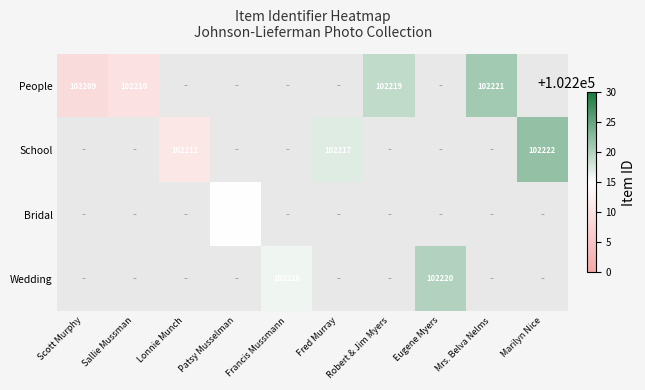

The People series shows 52751 at Mrs. Belva Nelms. True or false?

False